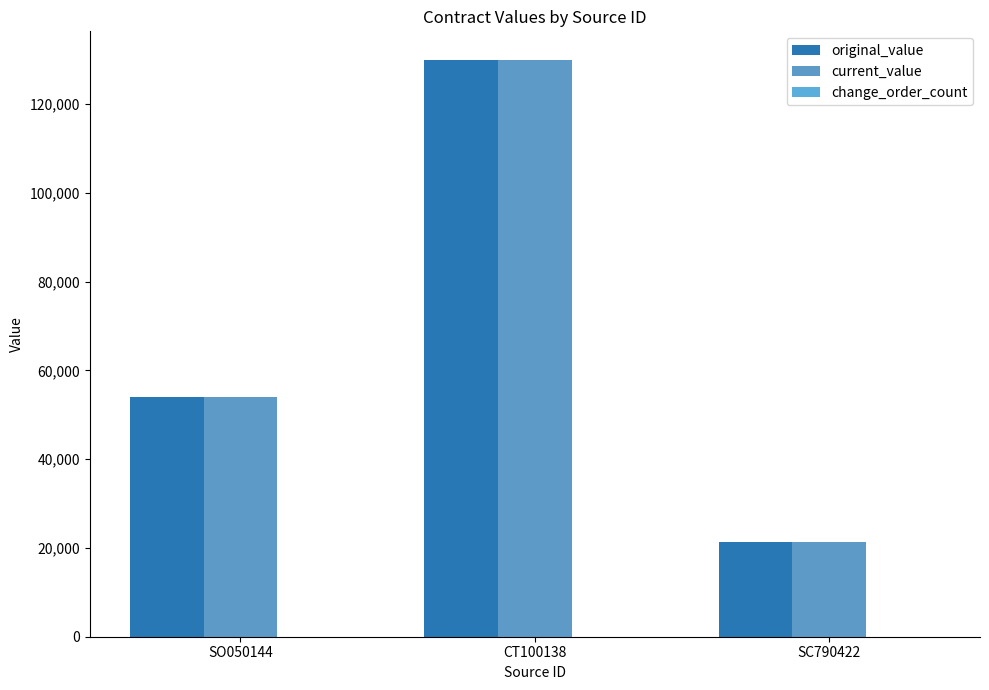

Reading left to right, list all the values displayed in this chart.

original_value: 54040.5	129855.5	21375.0
current_value: 54040.5	129855.5	21375.0
change_order_count: 0.0	0.0	0.0